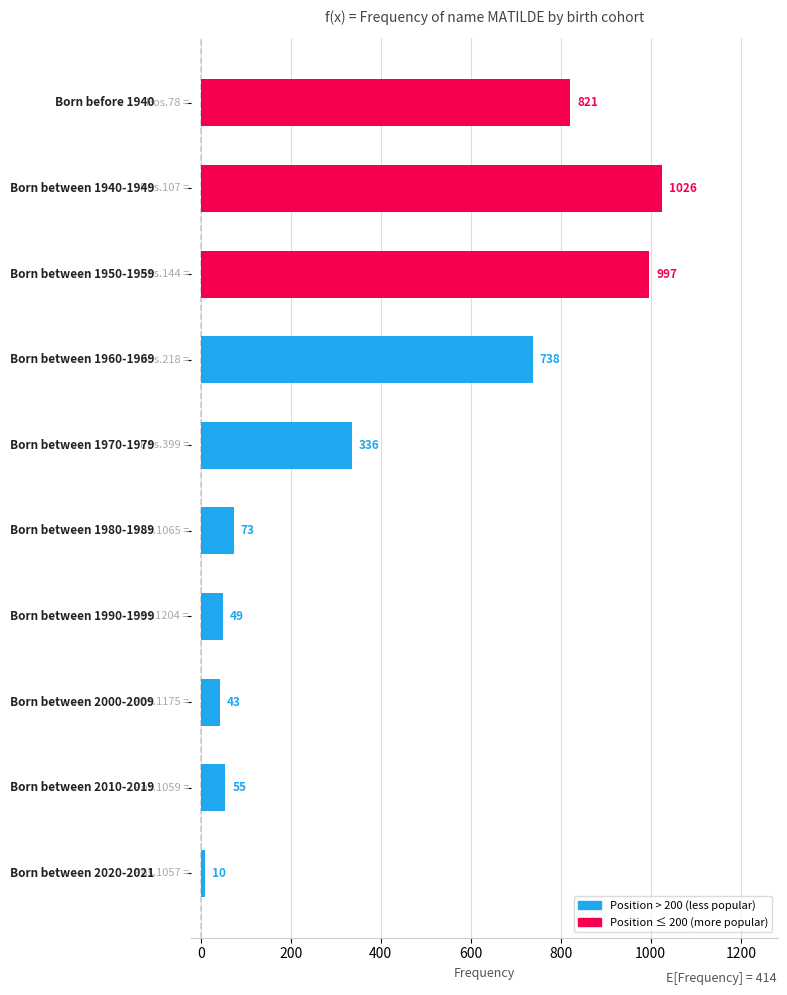

What is the maximum value shown in the chart?

1026